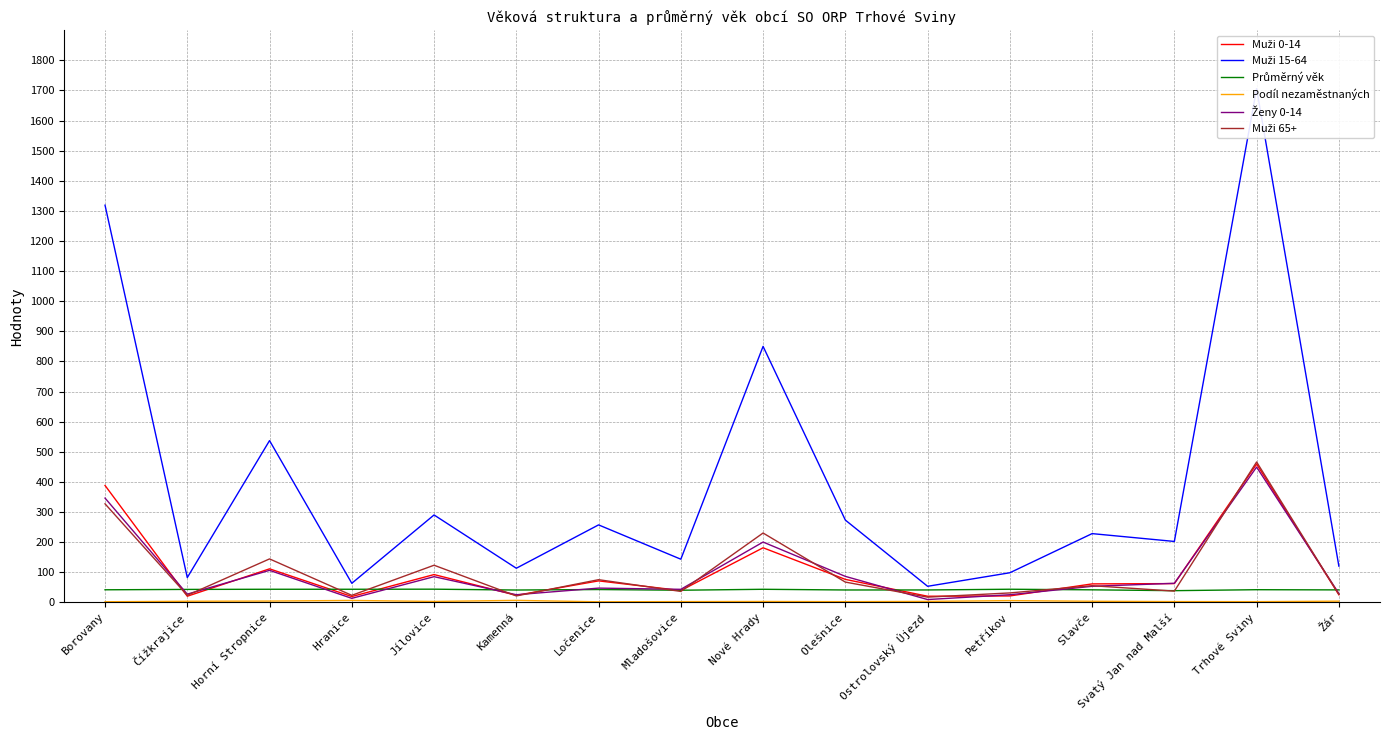

Rank the categories by Muži 65+ value from lowest to highest.

Ostrolovský Újezd, Kamenná, Čížkrajice, Hranice, Žár, Petříkov, Mladošovice, Svatý Jan nad Malší, Slavče, Olešnice, Ločenice, Jílovice, Horní Stropnice, Nové Hrady, Borovany, Trhové Sviny